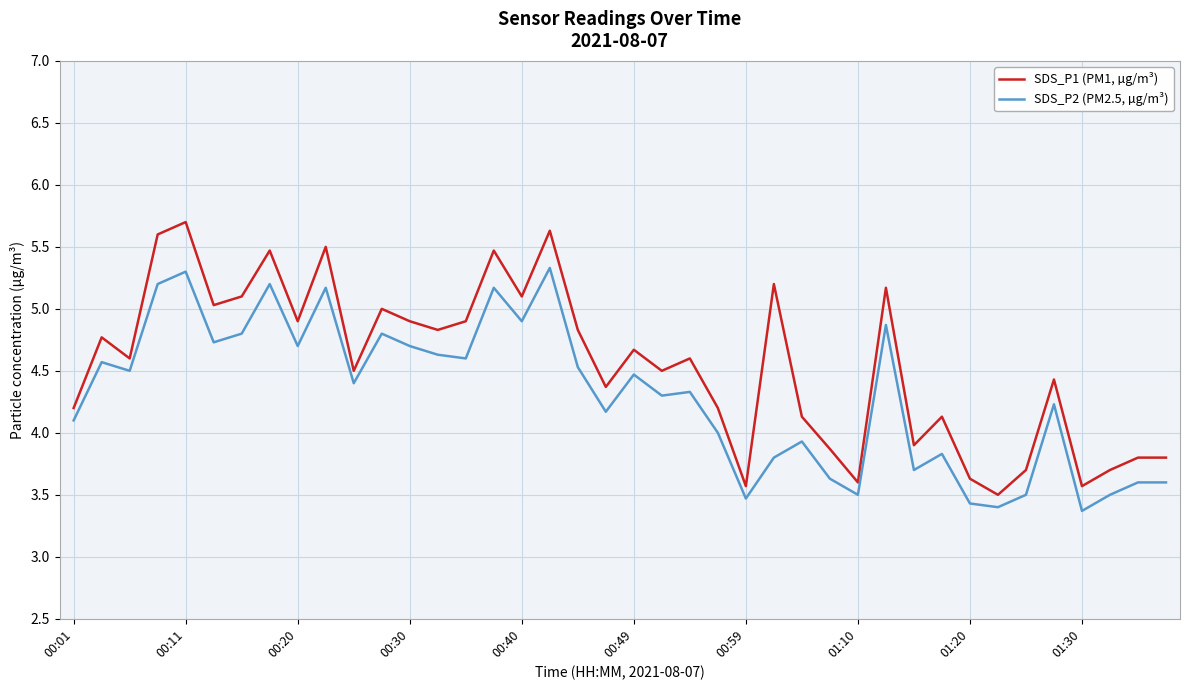

True or false: SDS_P1 (PM1, µg/m³) and SDS_P2 (PM2.5, µg/m³) cross at least once.

False